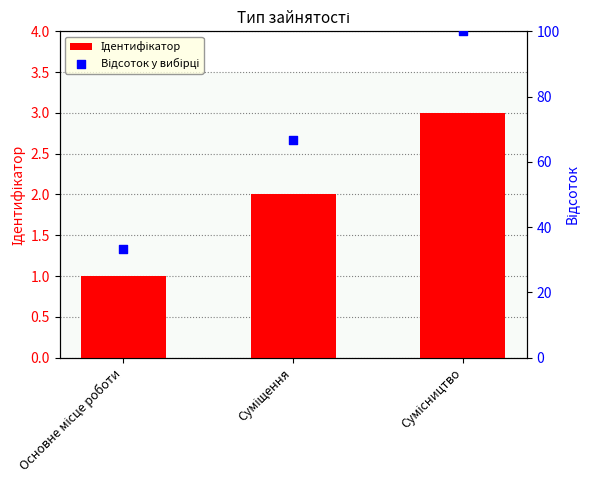

Which series has the largest total across all categories?

Відсоток у вибірці